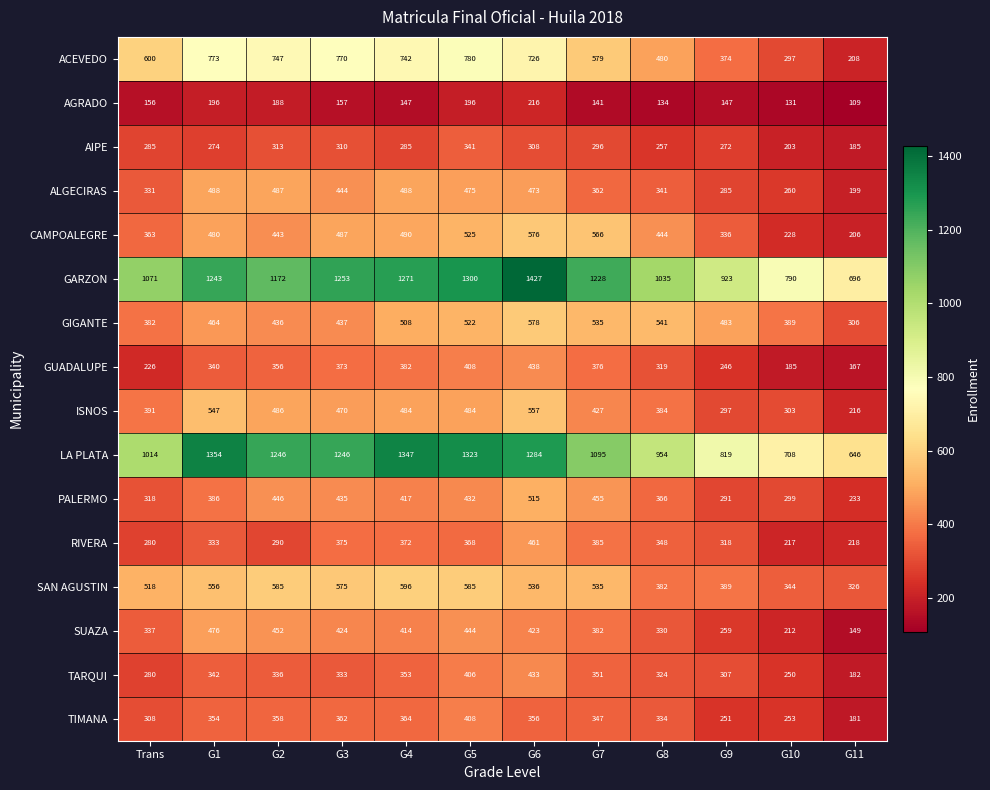

Where does the PALERMO series first go above 417?

G2